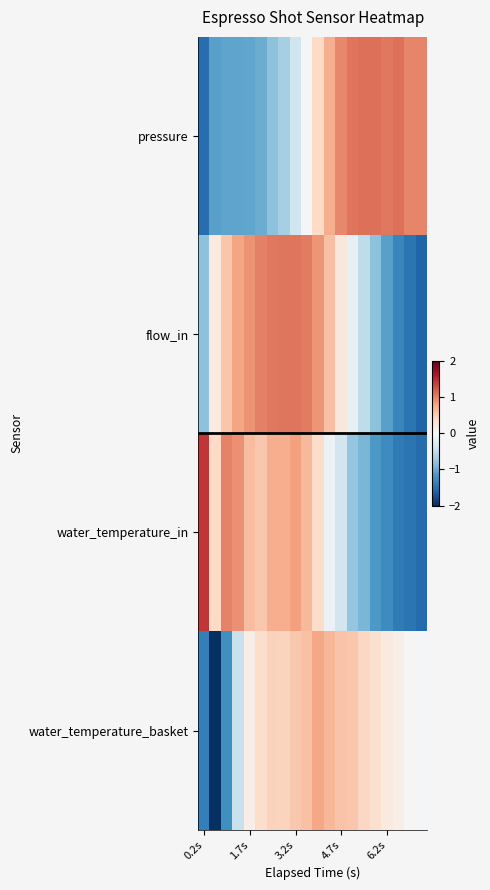

Which series has the widest spread of values?

water_temperature_in